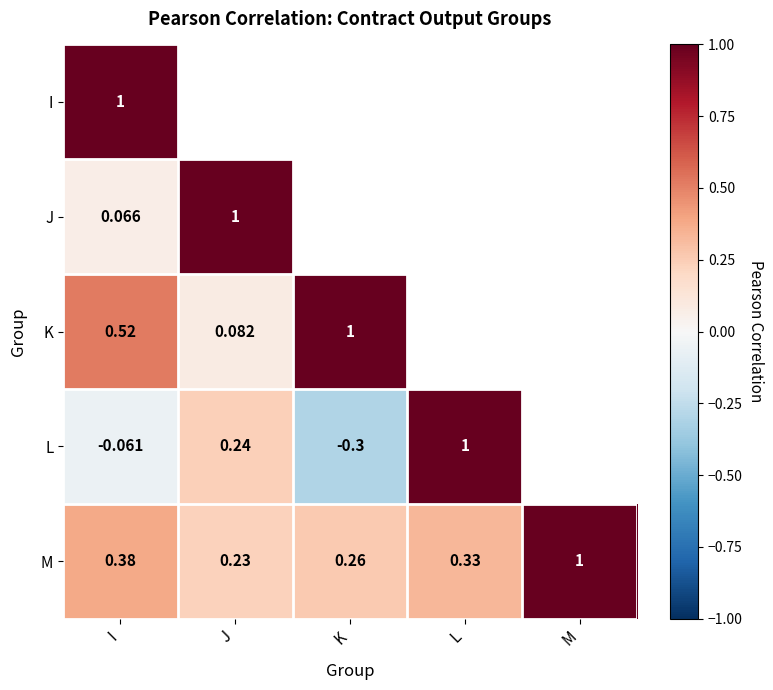

At how many categories does at least one series exceed 0?

5